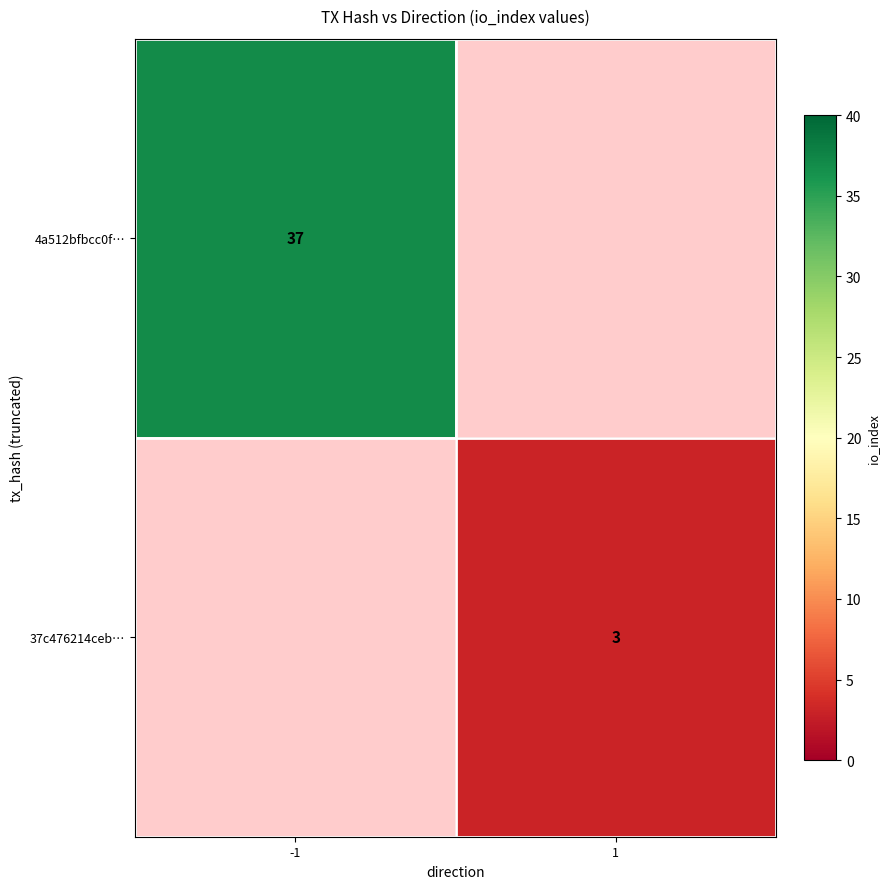

Is it true that 37c476214ceb… equals 3 at 1?

True